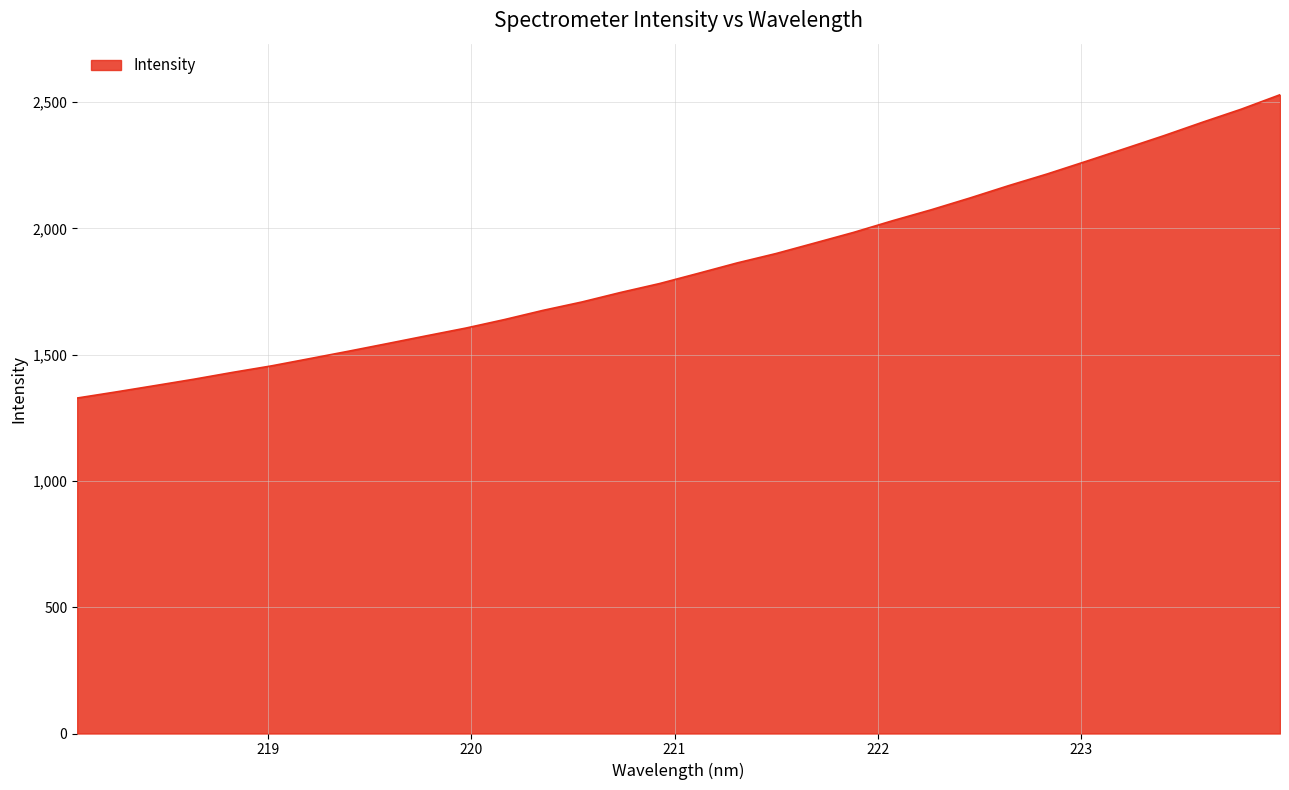

What is the maximum value shown in the chart?

2529.0